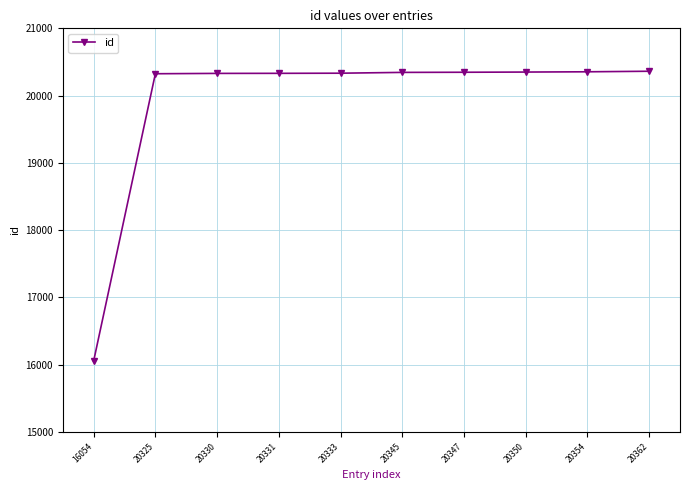

The value at 20354 is 30467. True or false?

False